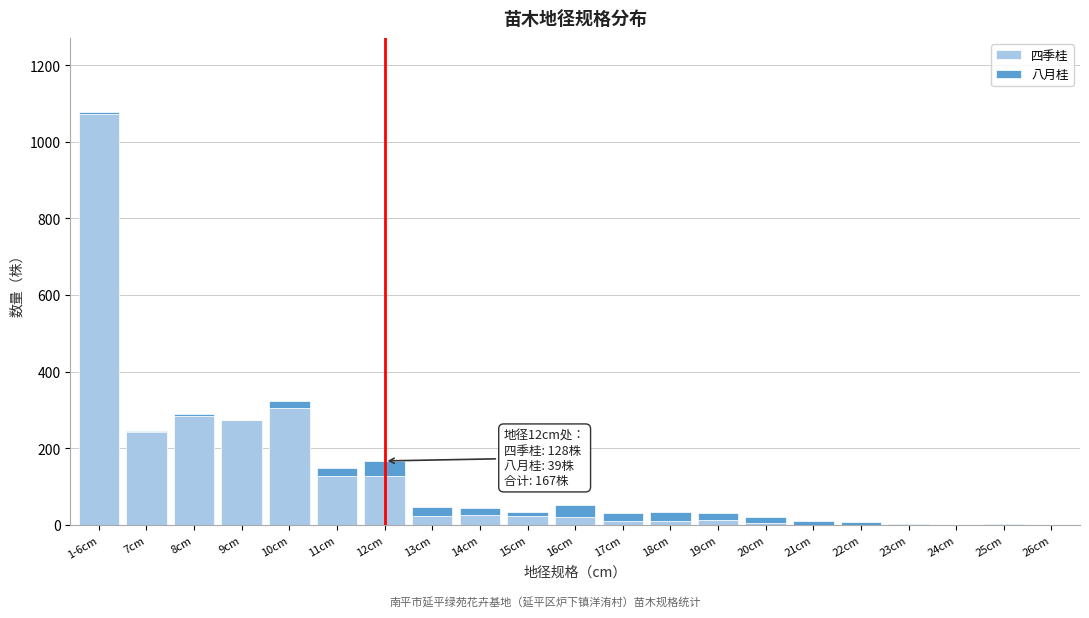

At which label does 四季桂 reach its peak?

1-6cm